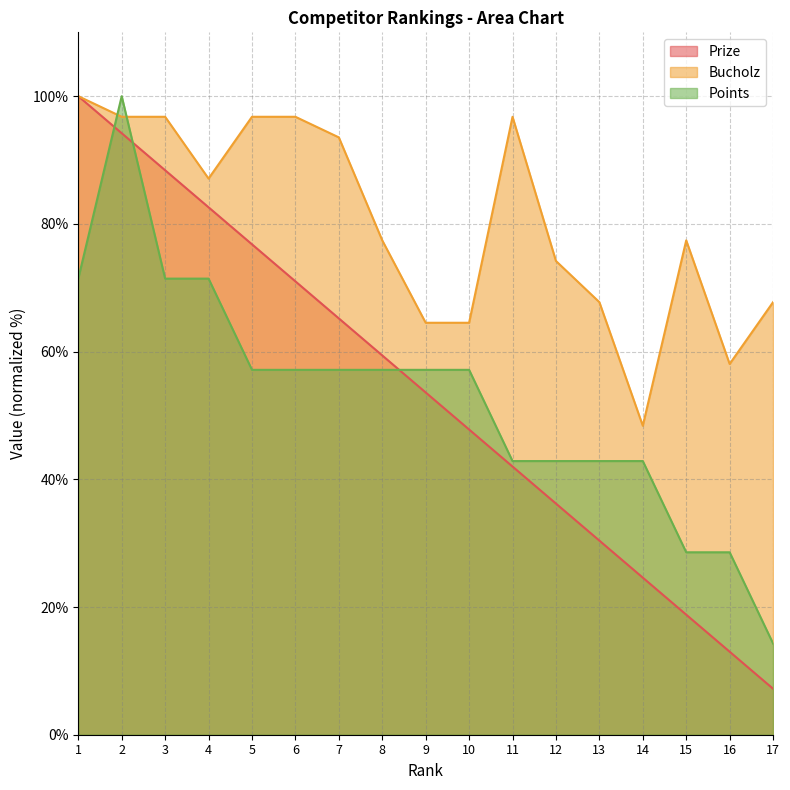

Reading left to right, what are all the values shown in this chart?

Prize: 1=100.0	2=94.2	3=88.4	4=82.6	5=76.8	6=71.0	7=65.2	8=59.4	9=53.6	10=47.8	11=42.0	12=36.2	13=30.4	14=24.6	15=18.8	16=13.0	17=7.2
Bucholz: 1=100.0	2=96.8	3=96.8	4=87.1	5=96.8	6=96.8	7=93.5	8=77.4	9=64.5	10=64.5	11=96.8	12=74.2	13=67.7	14=48.4	15=77.4	16=58.1	17=67.7
Points: 1=71.4	2=100.0	3=71.4	4=71.4	5=57.1	6=57.1	7=57.1	8=57.1	9=57.1	10=57.1	11=42.9	12=42.9	13=42.9	14=42.9	15=28.6	16=28.6	17=14.3